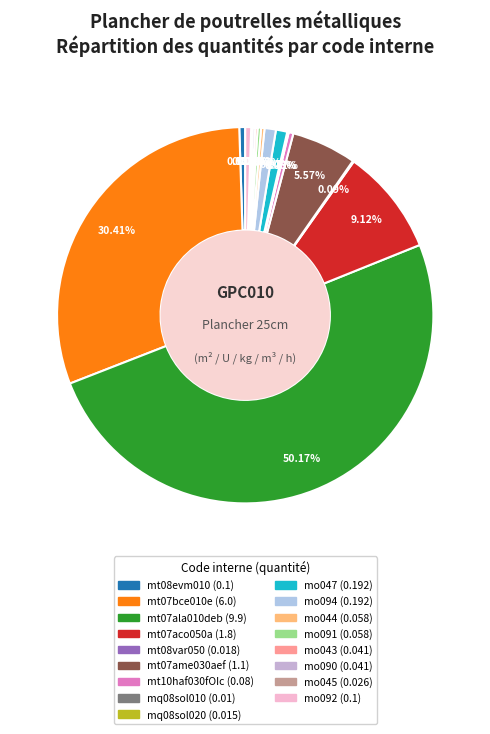

What percentage is NOT represented by mo044?

99.7%